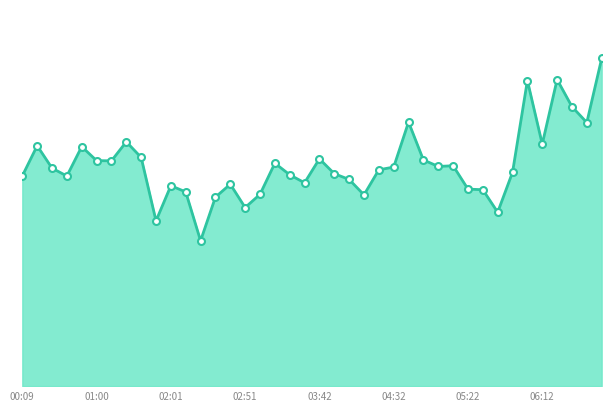

Reading left to right, what are all the values shown in this chart?

00:09=32.7	00:19=37.4	00:29=33.9	00:40=32.7	00:50=37.3	01:00=35.1	01:10=35.1	01:20=38.0	01:30=35.6	01:40=25.7	02:01=31.2	02:11=30.2	02:21=22.6	02:31=29.4	02:41=31.4	02:51=27.8	03:01=29.9	03:11=34.7	03:22=32.9	03:32=31.6	03:42=35.4	03:52=33.1	04:02=32.2	04:12=29.8	04:22=33.7	04:32=34.1	04:42=41.1	04:52=35.2	05:02=34.2	05:12=34.3	05:22=30.7	05:32=30.6	05:42=27.1	05:52=33.3	06:02=47.6	06:12=37.7	06:22=47.7	06:32=43.5	06:42=41.0	06:52=51.0